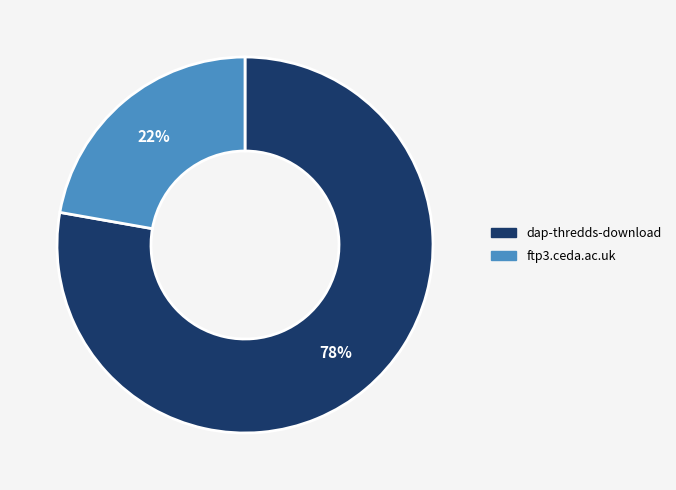

Which category has the smallest portion of the pie?

ftp3.ceda.ac.uk